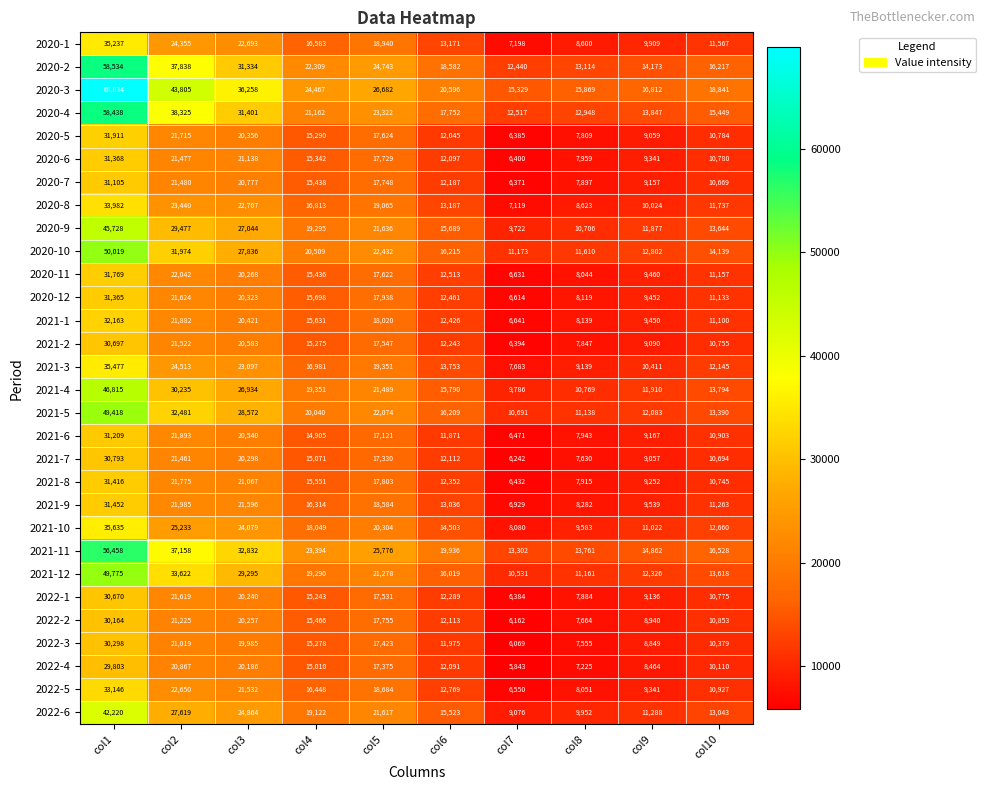

Rank the series at col1 from lowest to highest value.

2022-4, 2022-2, 2022-3, 2022-1, 2021-2, 2021-7, 2020-7, 2021-6, 2020-12, 2020-6, 2021-8, 2021-9, 2020-11, 2020-5, 2021-1, 2022-5, 2020-8, 2020-1, 2021-3, 2021-10, 2022-6, 2020-9, 2021-4, 2021-5, 2021-12, 2020-10, 2021-11, 2020-4, 2020-2, 2020-3